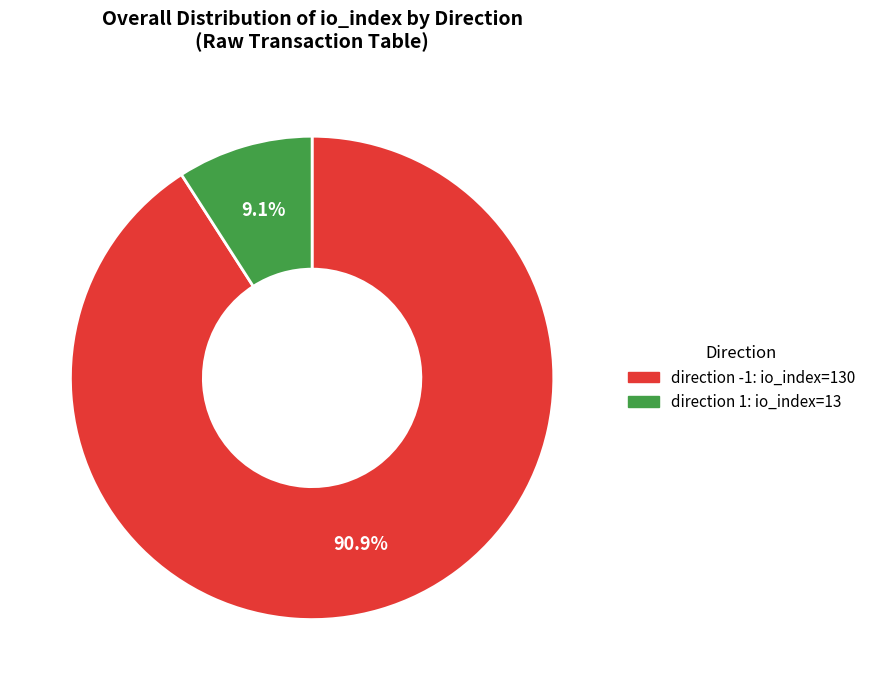

Is there a majority slice in this chart?

Yes